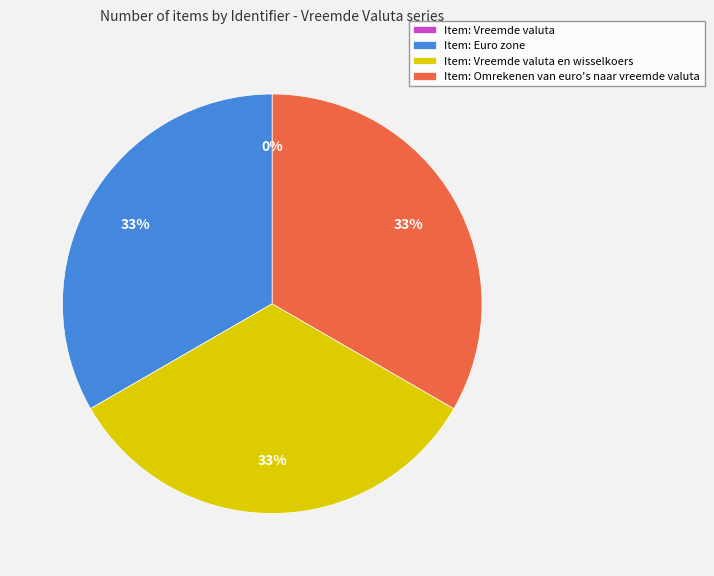

To the nearest percent, what portion does Item: Euro zone represent?

33%